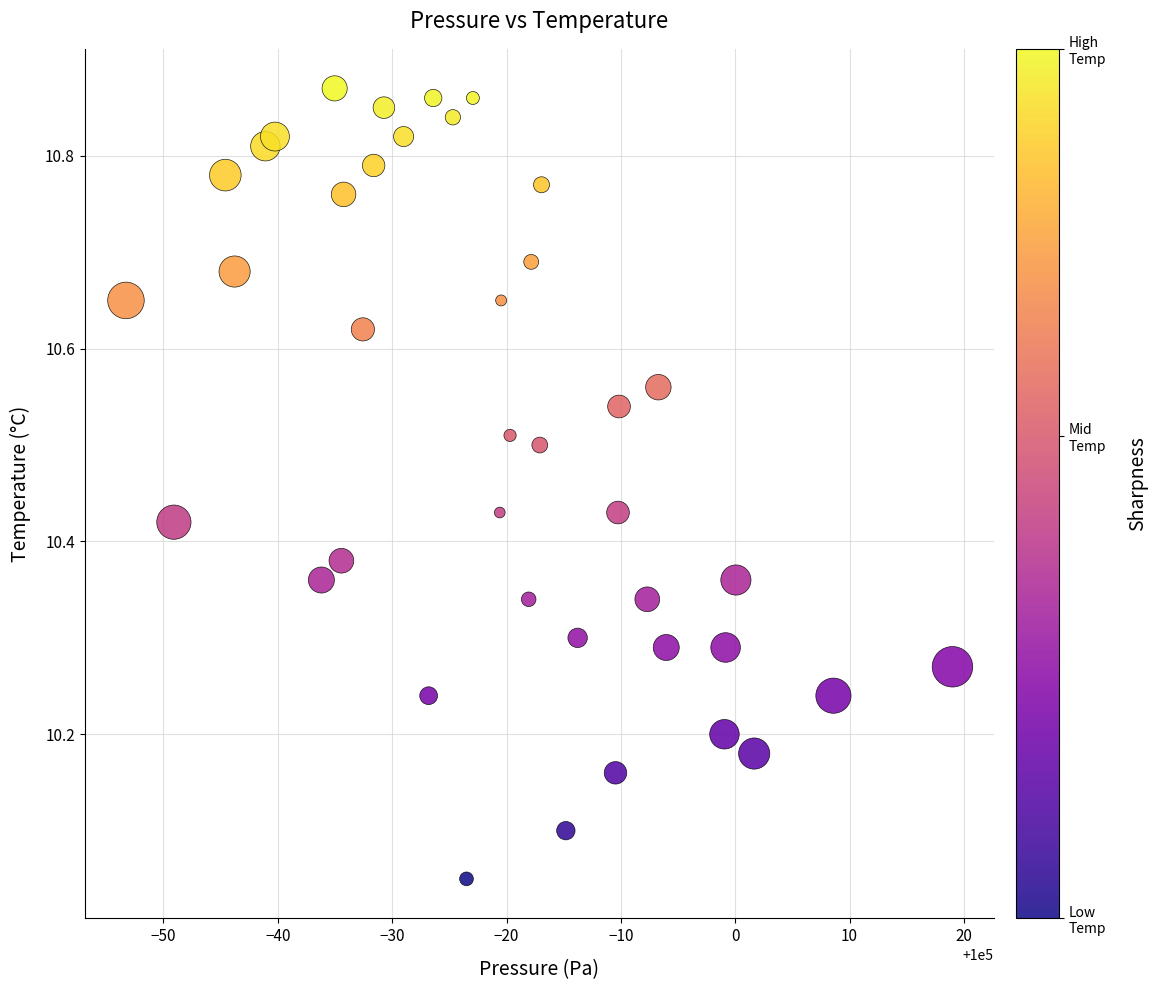

What is the range of X values (max minus min)?

72.3